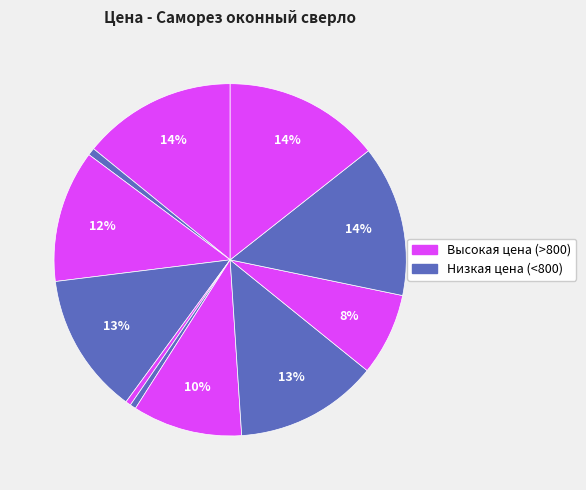

How many slices are in this pie chart?

11